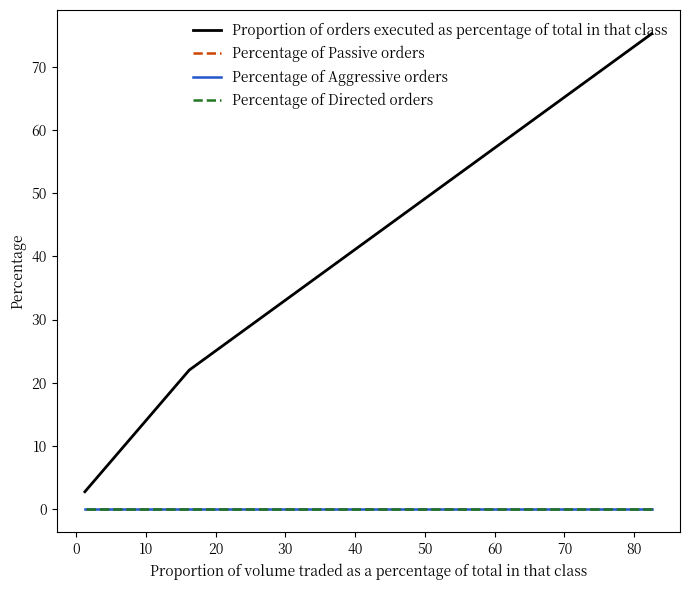

What are all the series names shown in the legend?

Proportion of orders executed as percentage of total in that class, Percentage of Passive orders, Percentage of Aggressive orders, Percentage of Directed orders